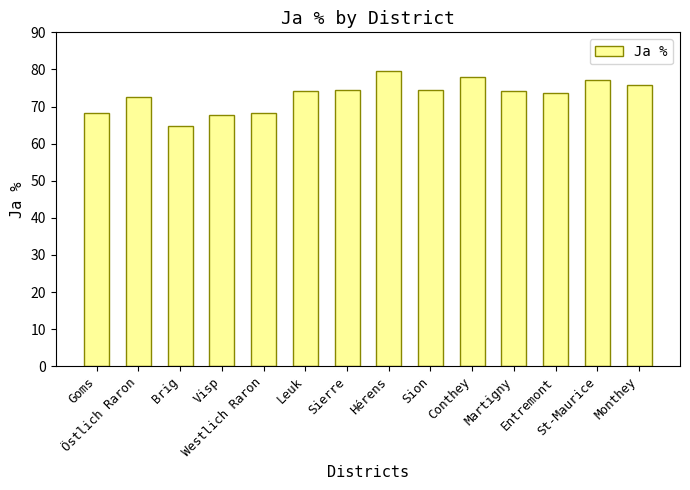

What is the value of the 5th bar from the left?

68.1